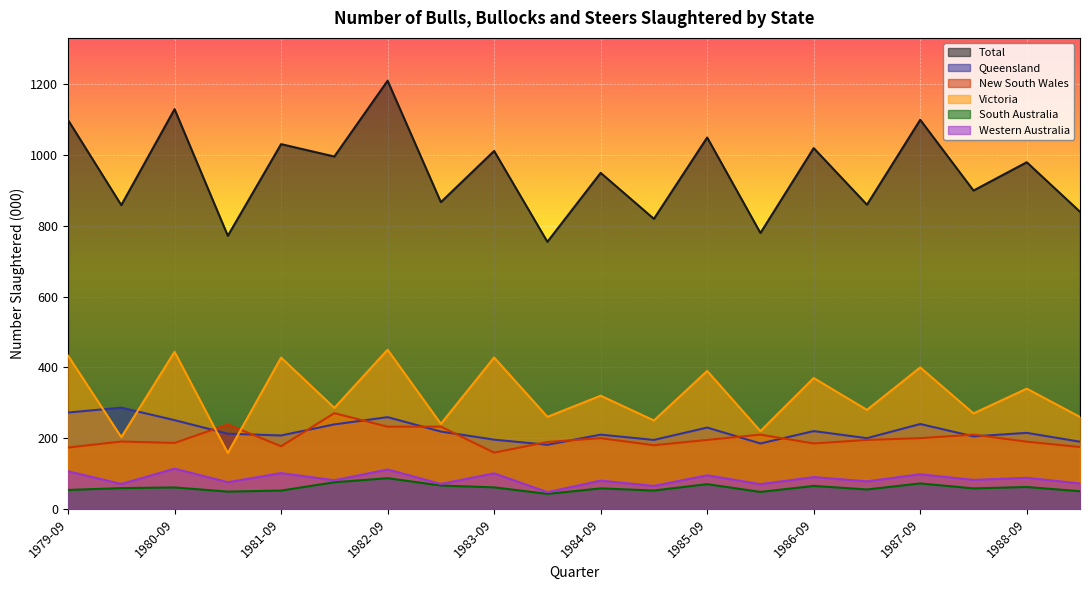

How many values in the New South Wales series are below 195?

10